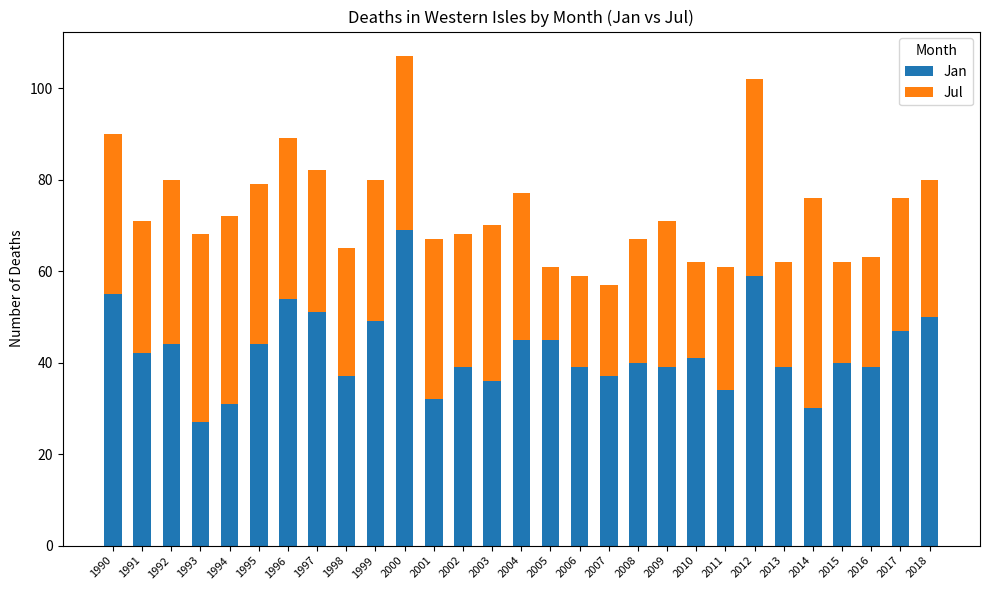

What is the sum of all Jan values?

1234